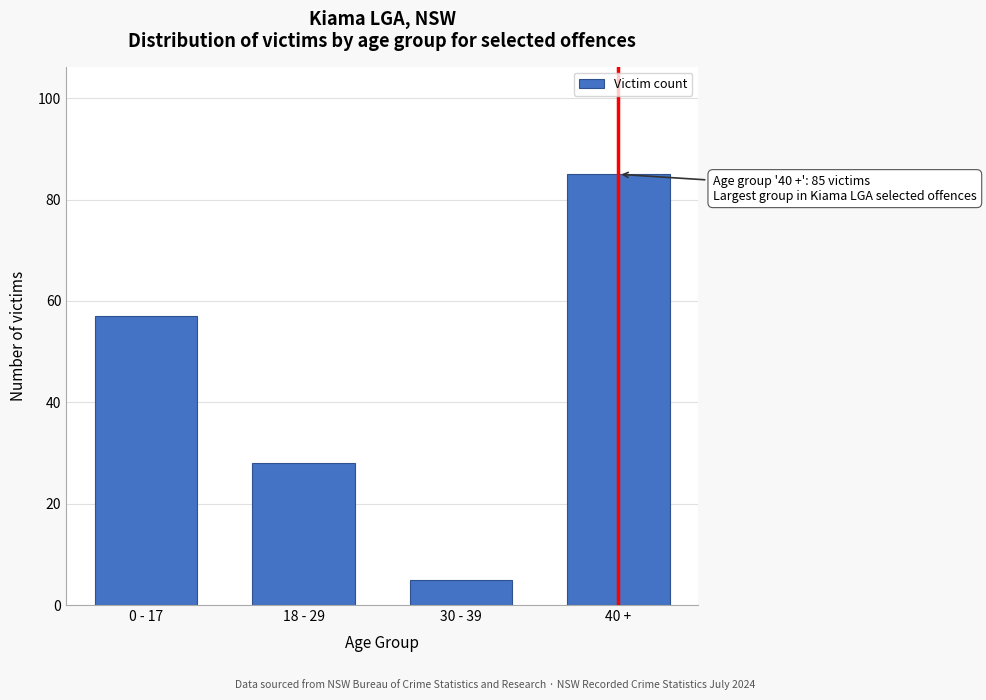

Reading left to right, transcribe all the data shown in this chart.

0 - 17=57	18 - 29=28	30 - 39=5	40 +=85